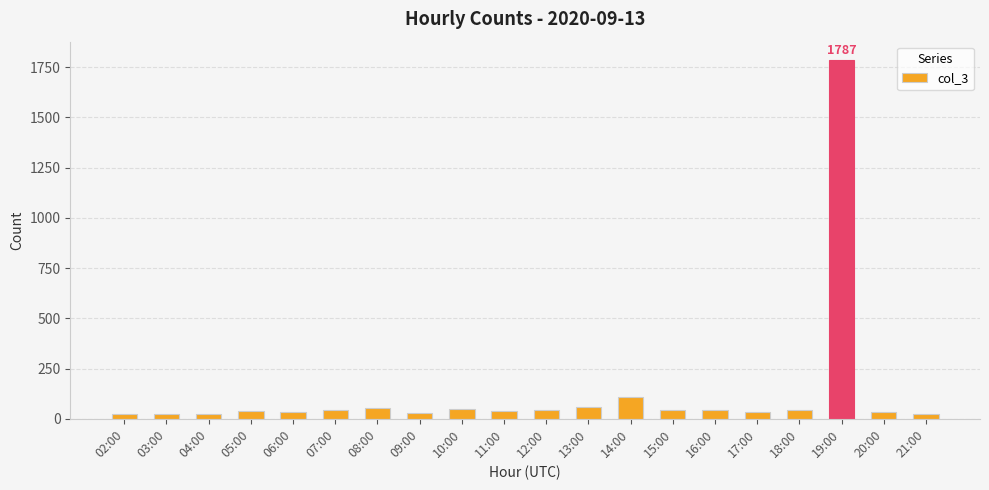

The value at 08:00 is 53. True or false?

True